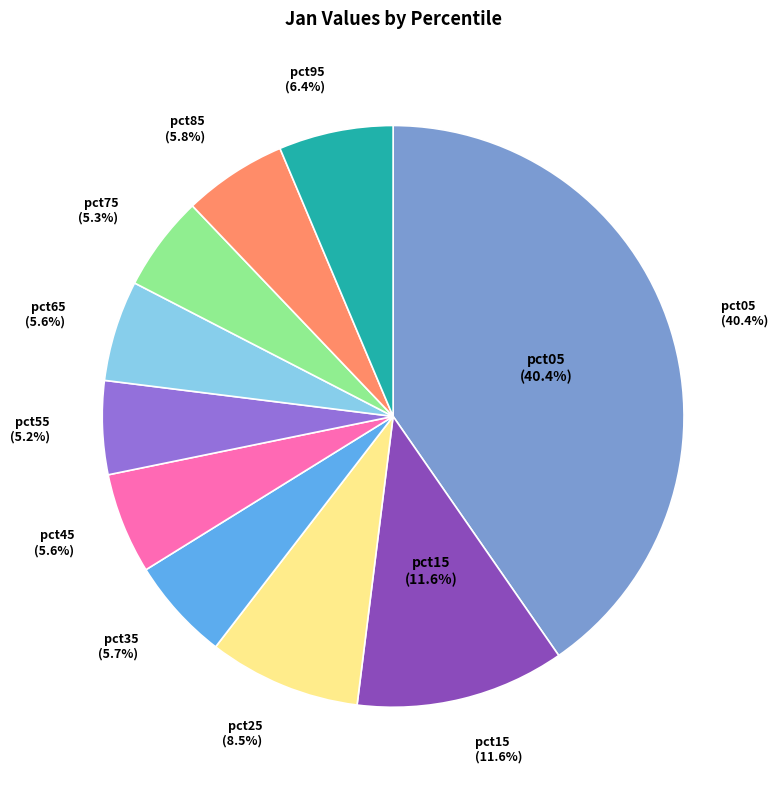

To the nearest percent, what portion does pct55 represent?

5%